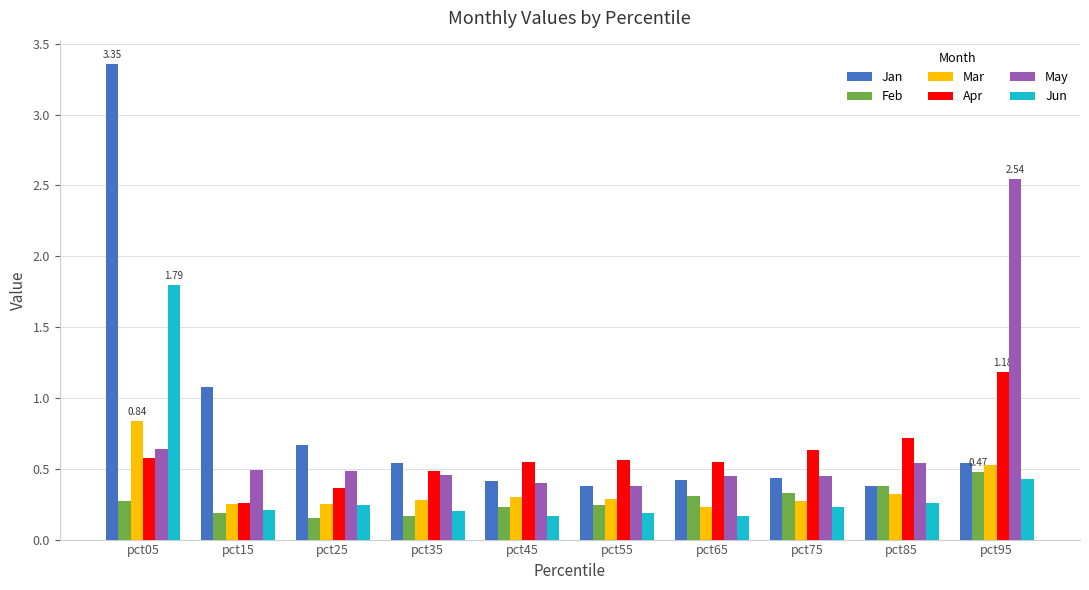

The Jan series shows 0.2 at pct95. True or false?

False